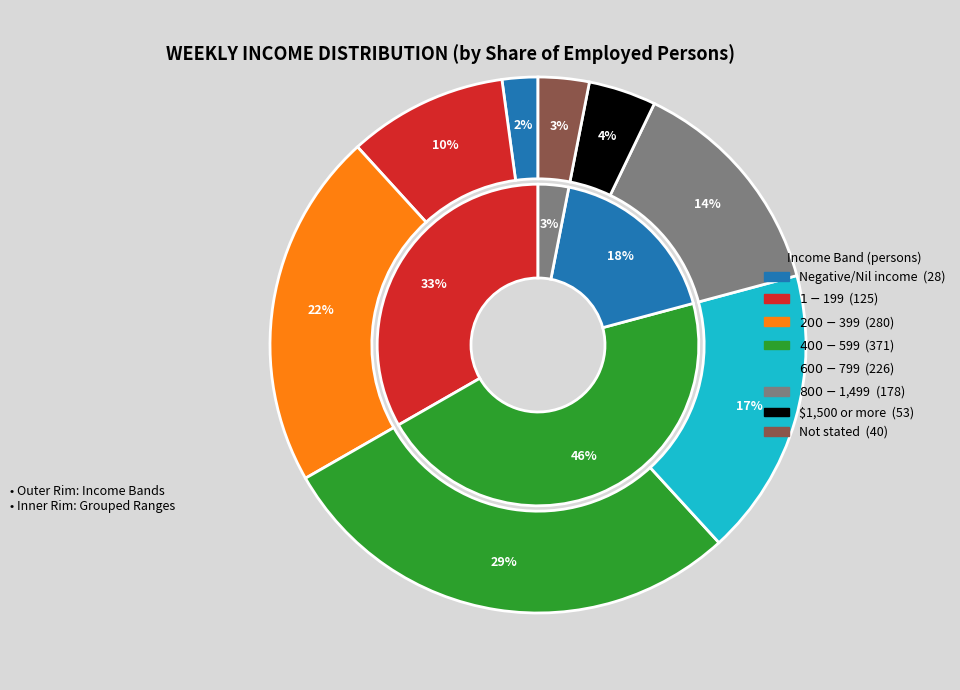

What is the smallest slice in the pie chart?

Negative/Nil income